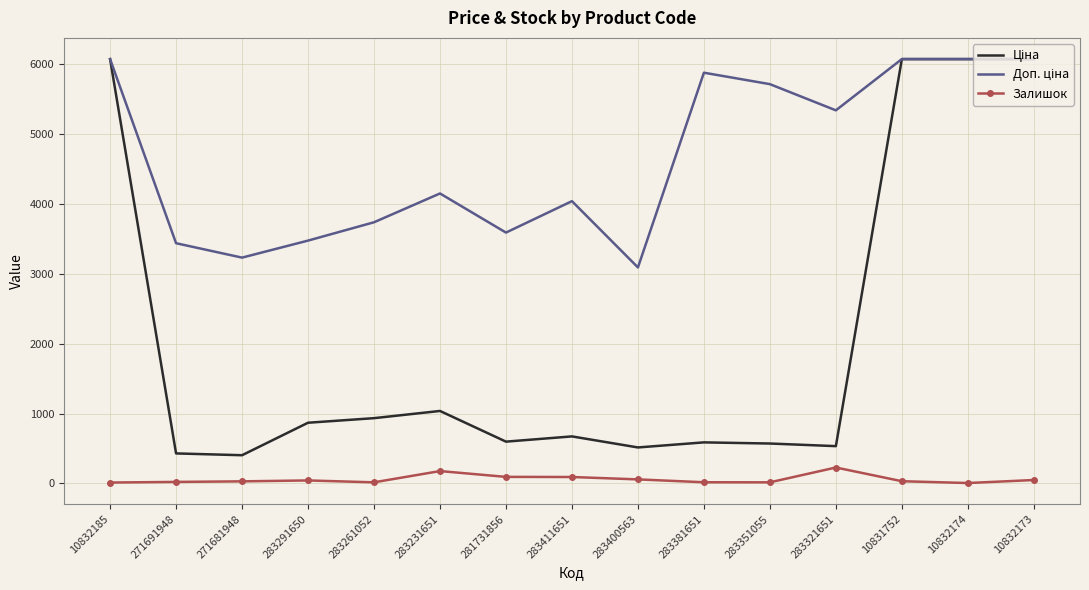

What is the maximum value shown in the chart?

6067.2